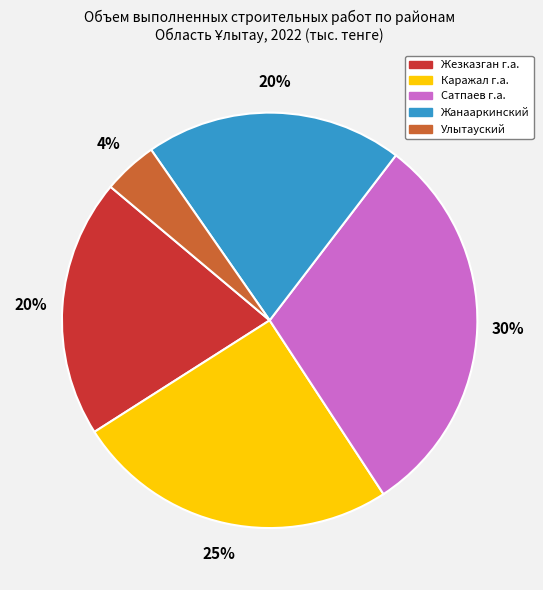

Combined, do Жезказган г.а. and Жанааркинский account for over 50%?

No